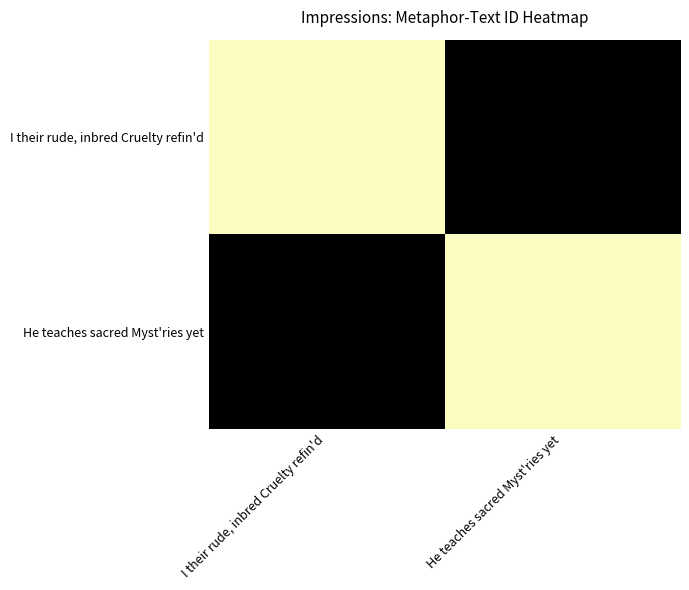

What is the total value across all series at I their rude, inbred Cruelty refin'd?

20321